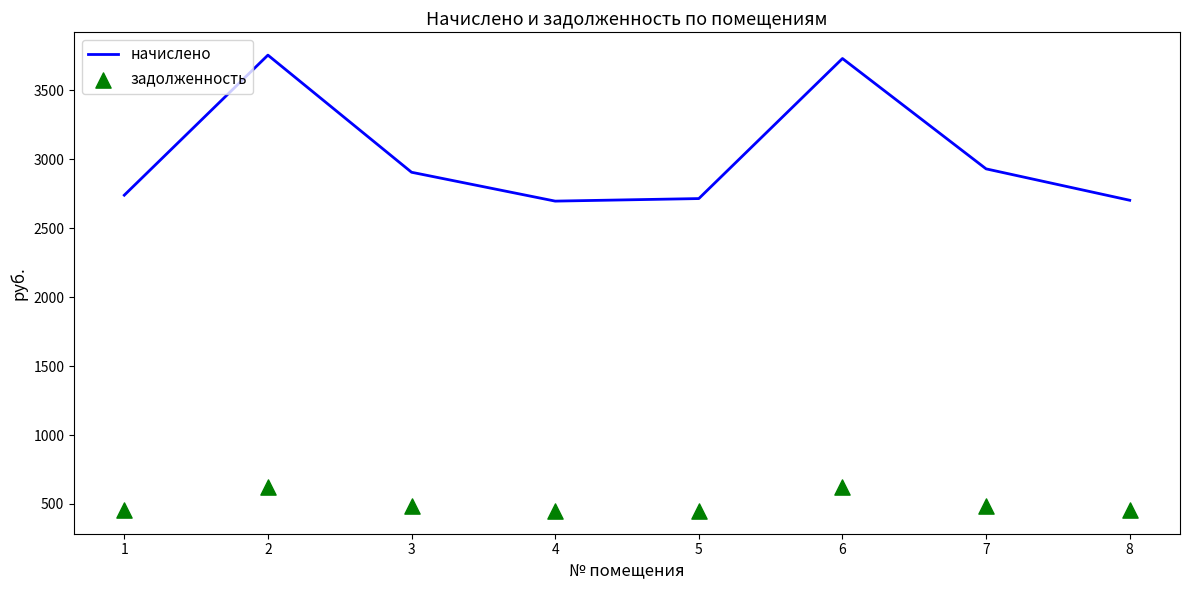

At how many categories does at least one series exceed 697?

8